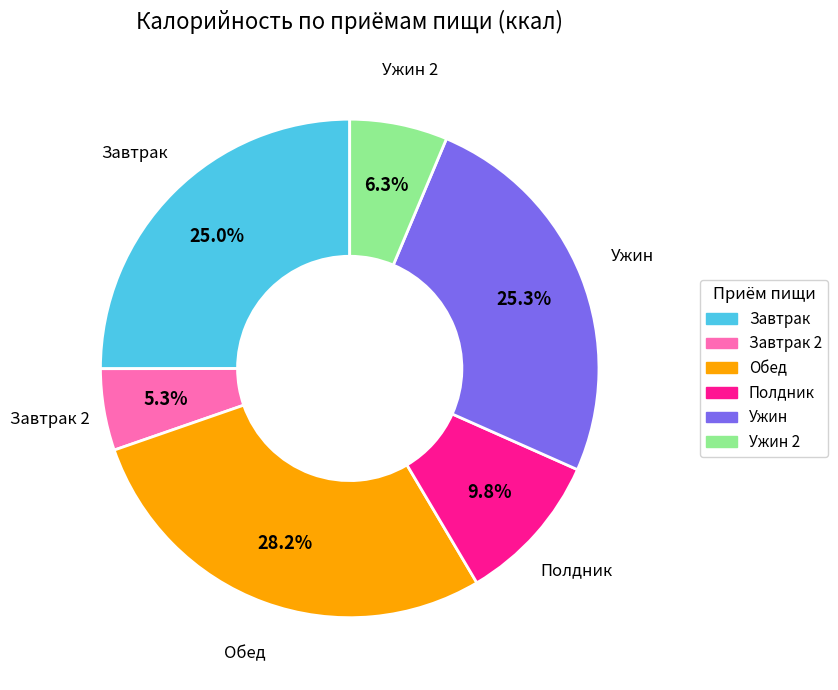

Which category has the biggest portion of the pie?

Обед